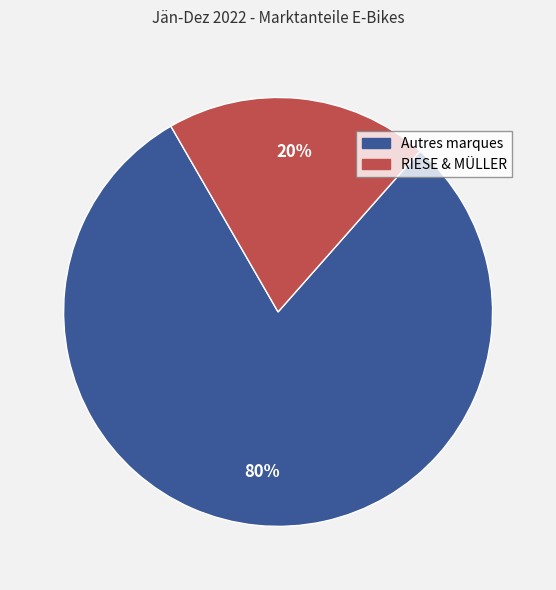

To the nearest percent, what is the combined percentage of Autres marques and RIESE & MÜLLER?

100%